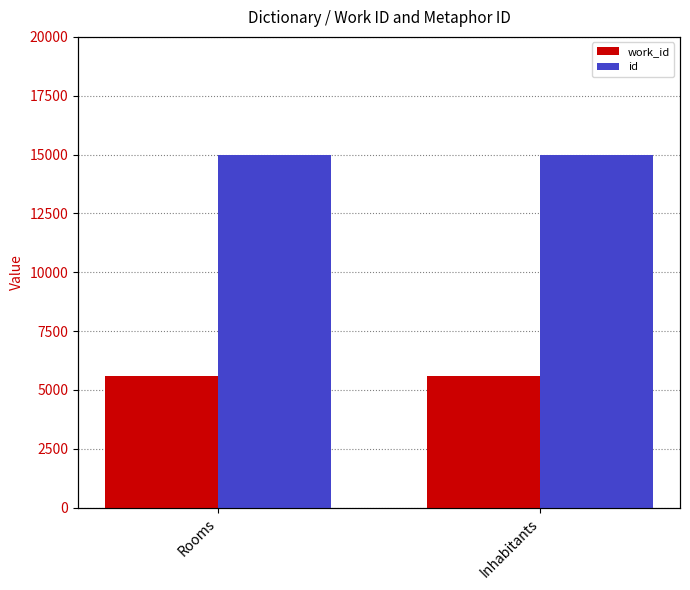

What are all the series names shown in the legend?

work_id, id